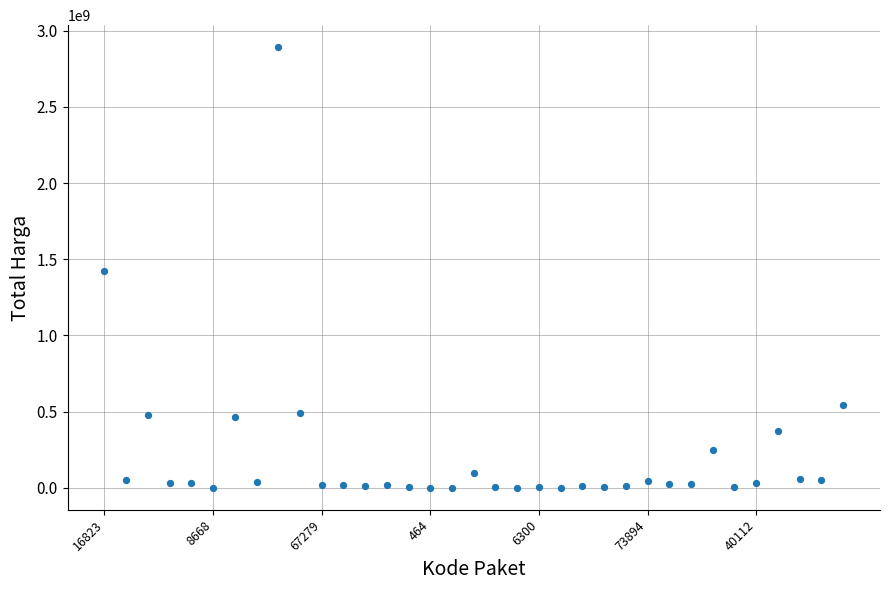

What is the range of Y values (max minus min)?

2892044000